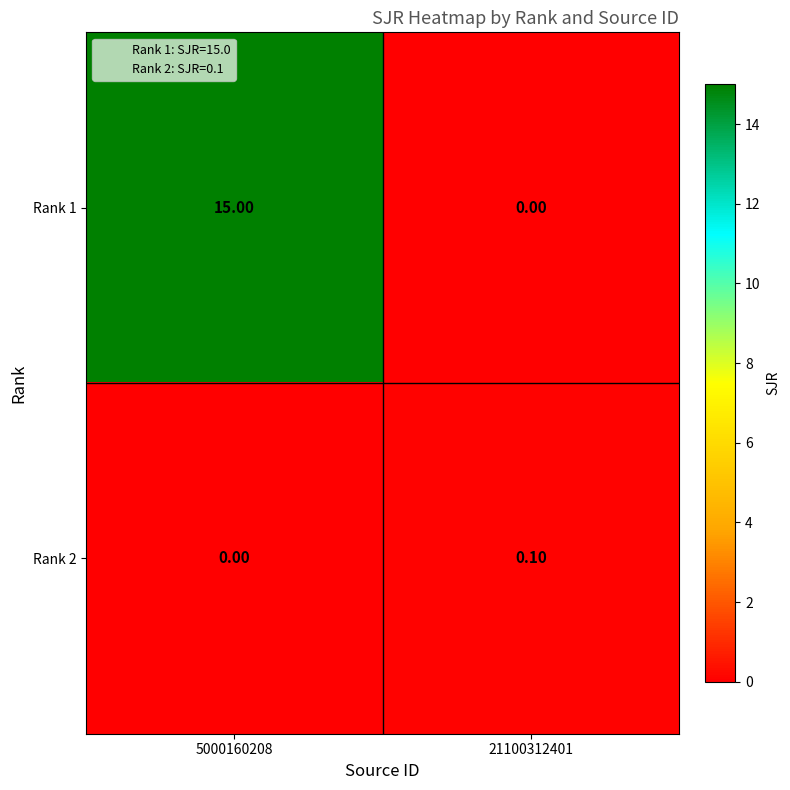

What is the spread (max minus min) of values at 21100312401?

0.1